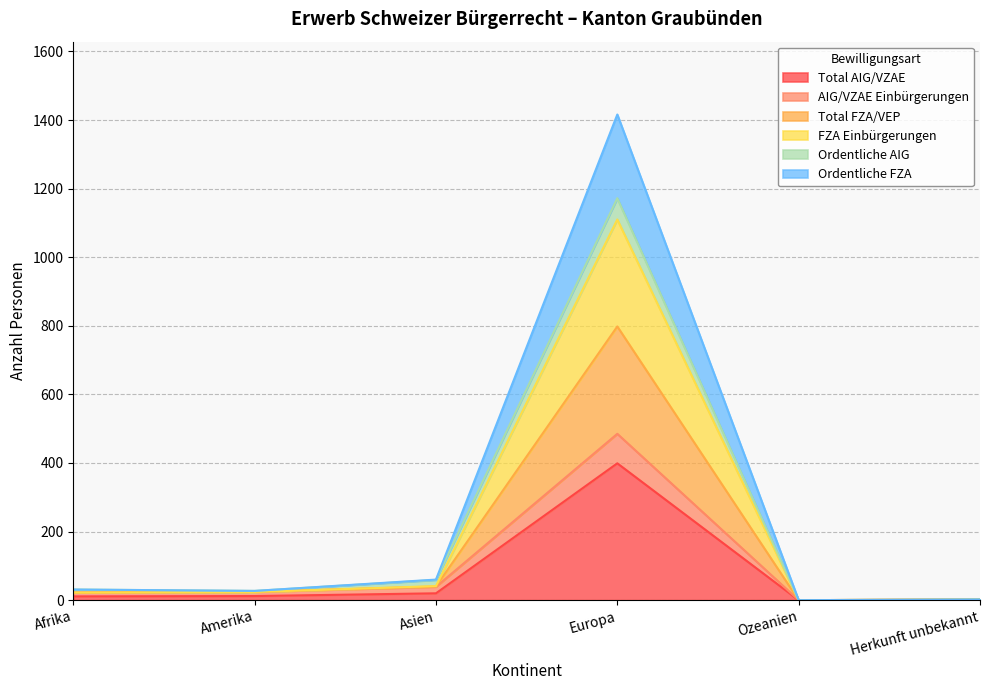

Which has a higher value, Asien or Herkunft unbekannt?

Asien